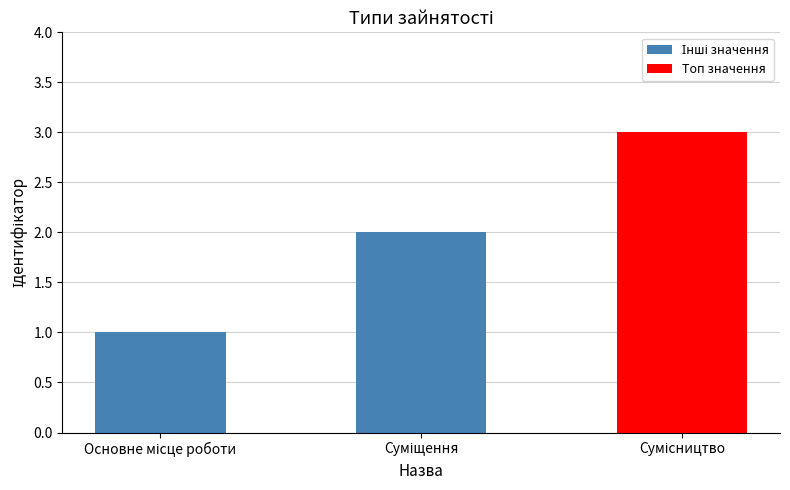

What is the smallest value displayed?

1